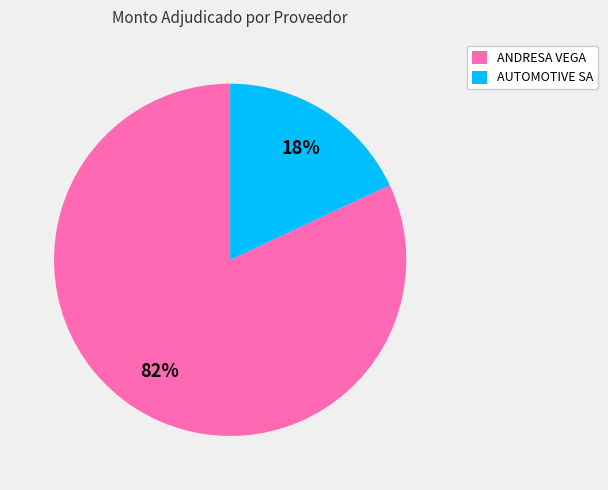

How many segments does this pie chart have?

2